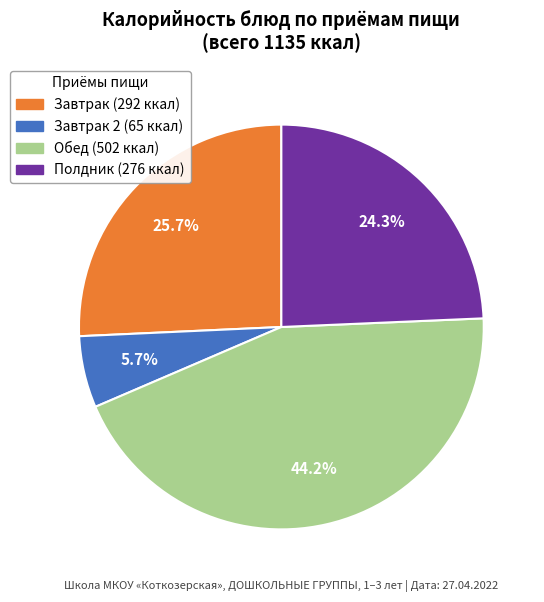

Is there a majority slice in this chart?

No